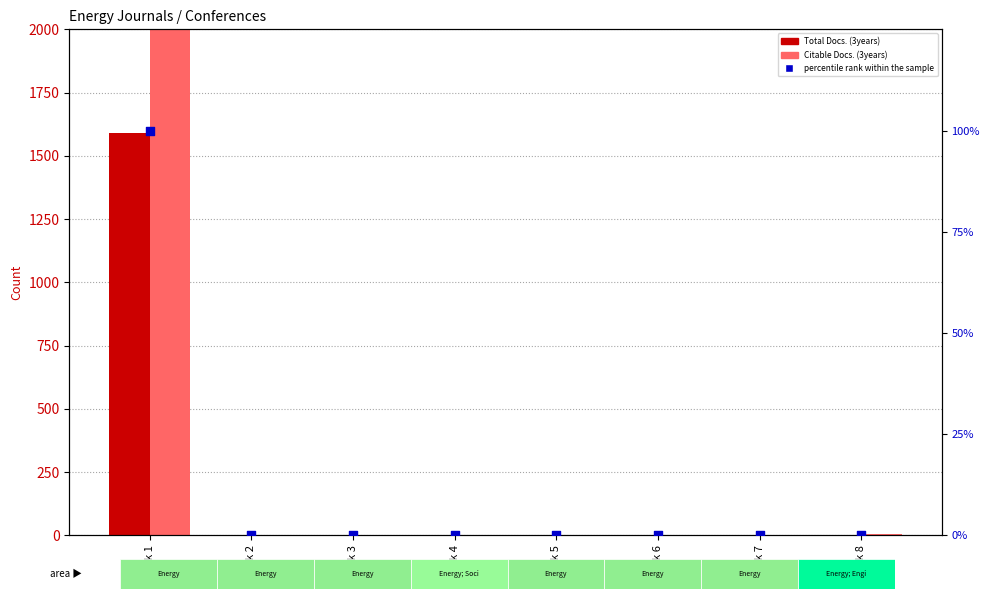

What are all the series names shown in the legend?

Total Docs. (3years), Citable Docs. (3years), percentile rank within the sample